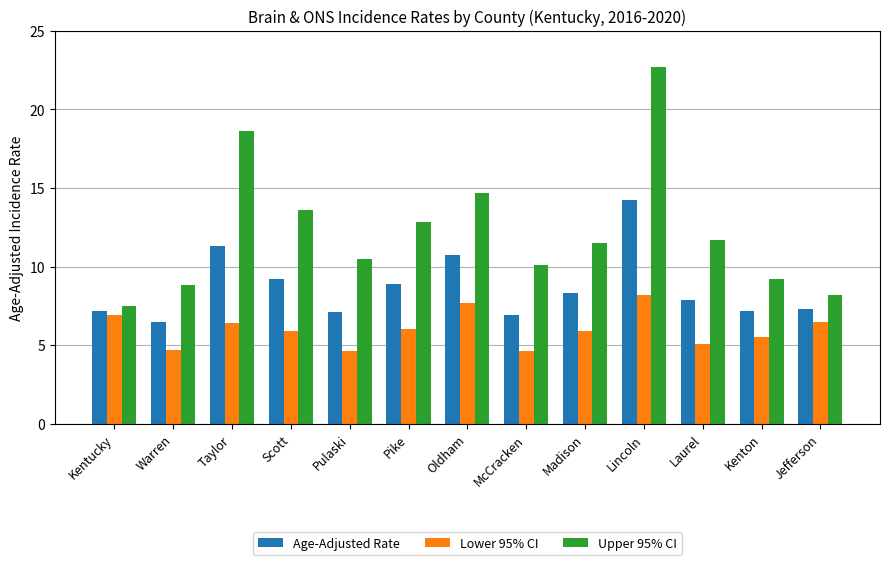

What is the highest value of the Age-Adjusted Rate series?

14.2